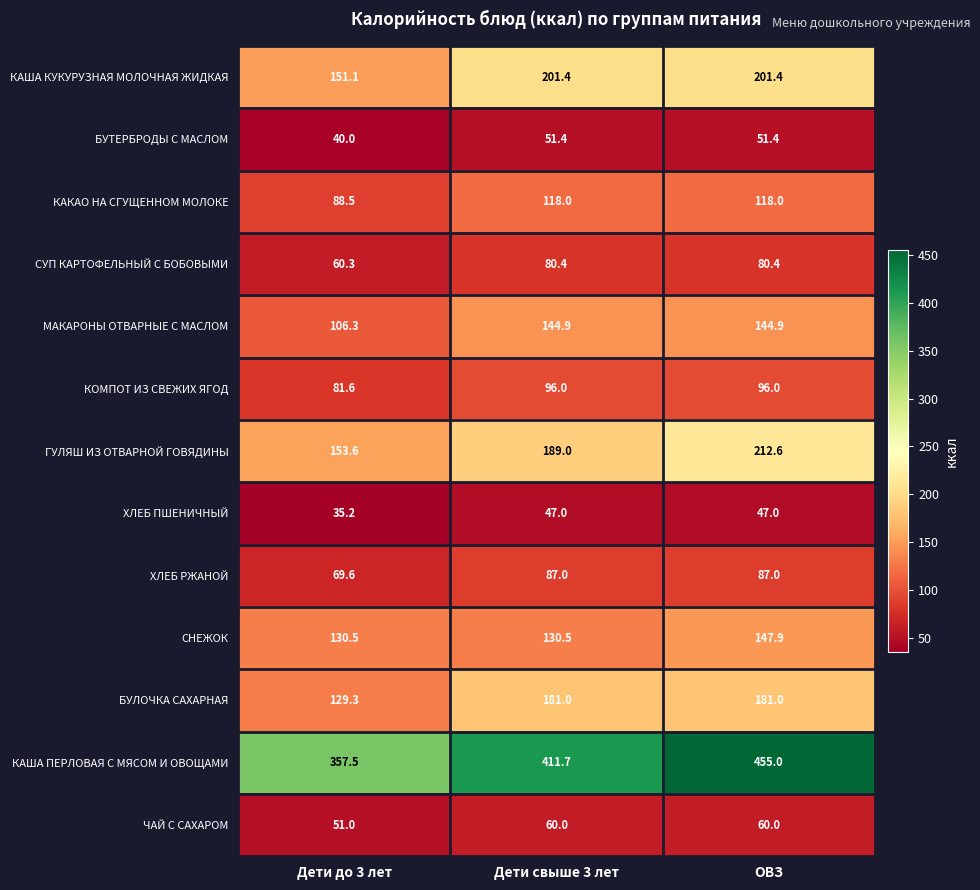

Where is БУЛОЧКА САХАРНАЯ nearest to the value 155?

Дети до 3 лет